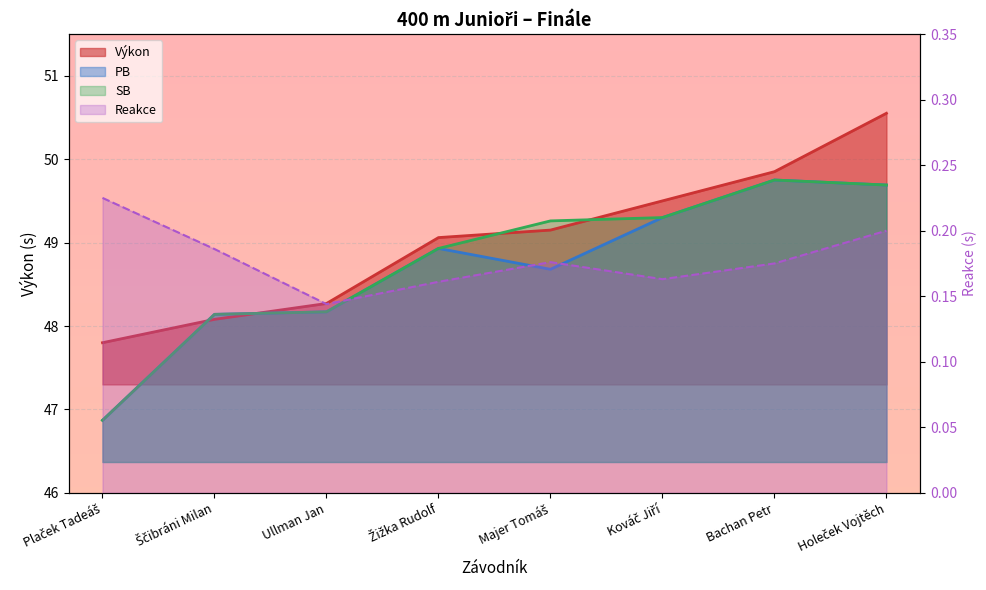

How many data points in Výkon are less than 49?

3